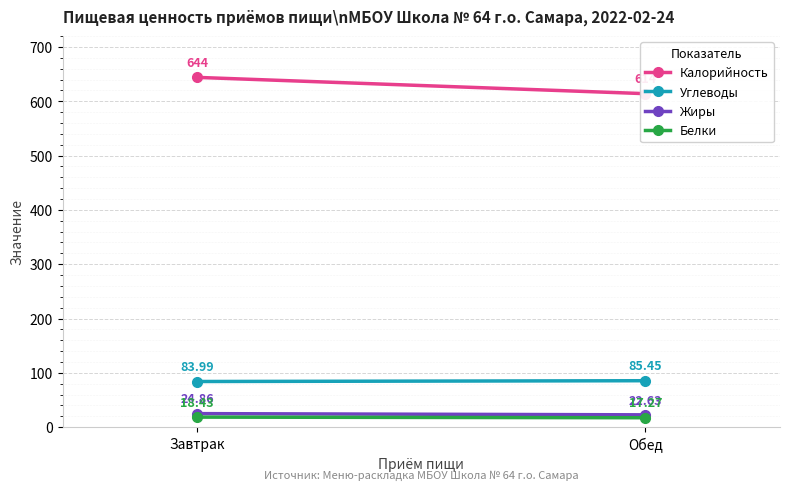

How many Углеводы values are between 83 and 85?

1